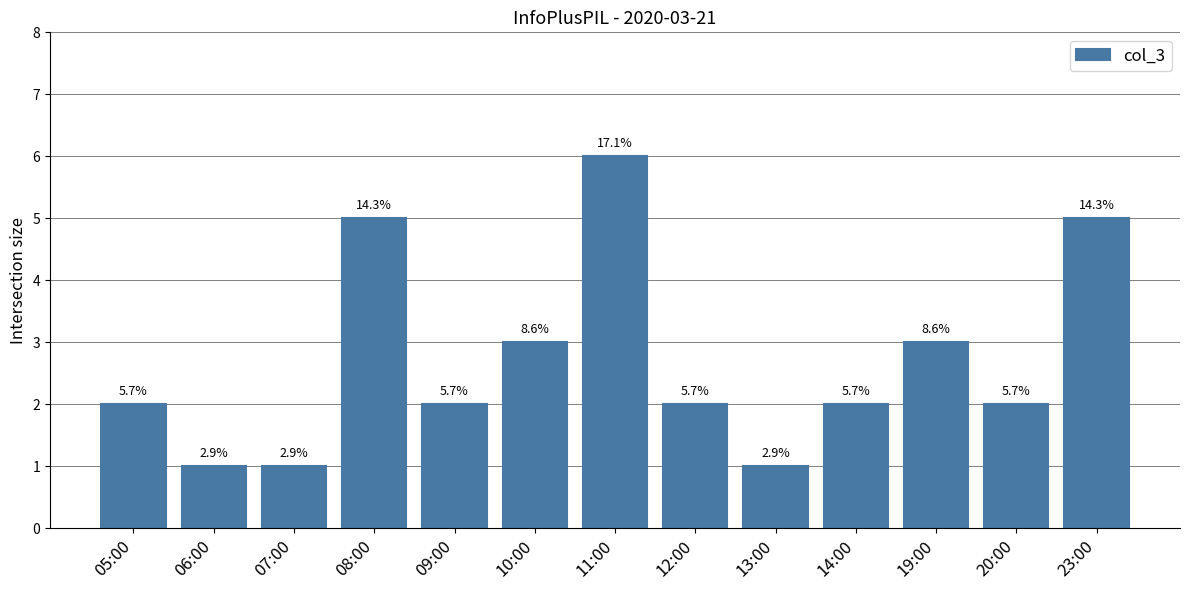

Does the chart contain any negative values?

No